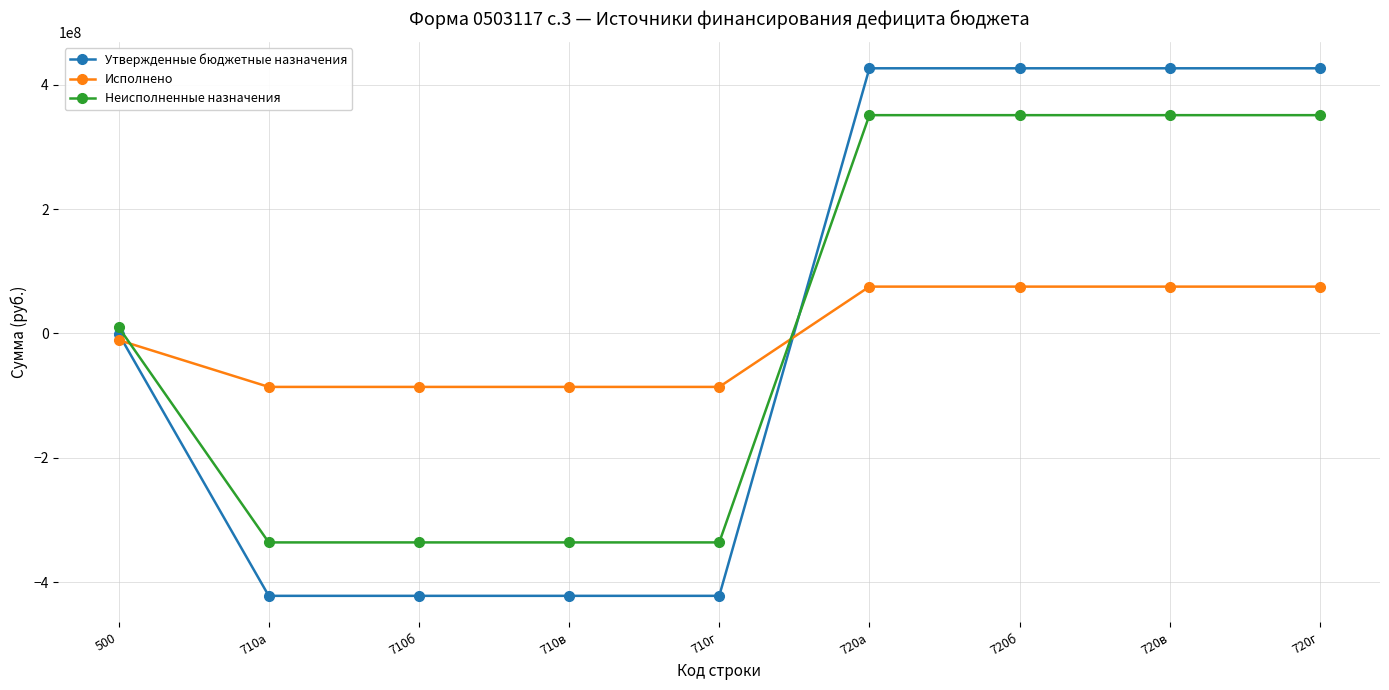

Which series has the widest spread of values?

Утвержденные бюджетные назначения